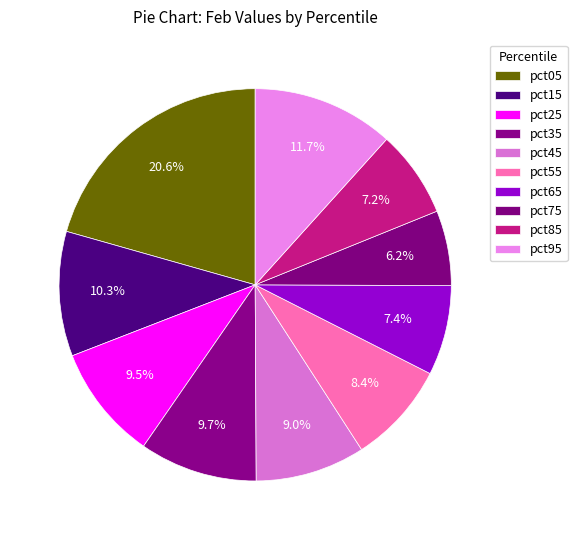

Which slice is the smallest?

pct75